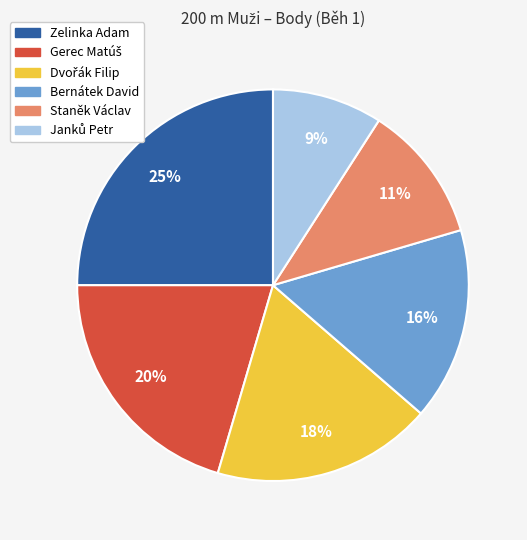

Is Bernátek David the majority of the pie?

No